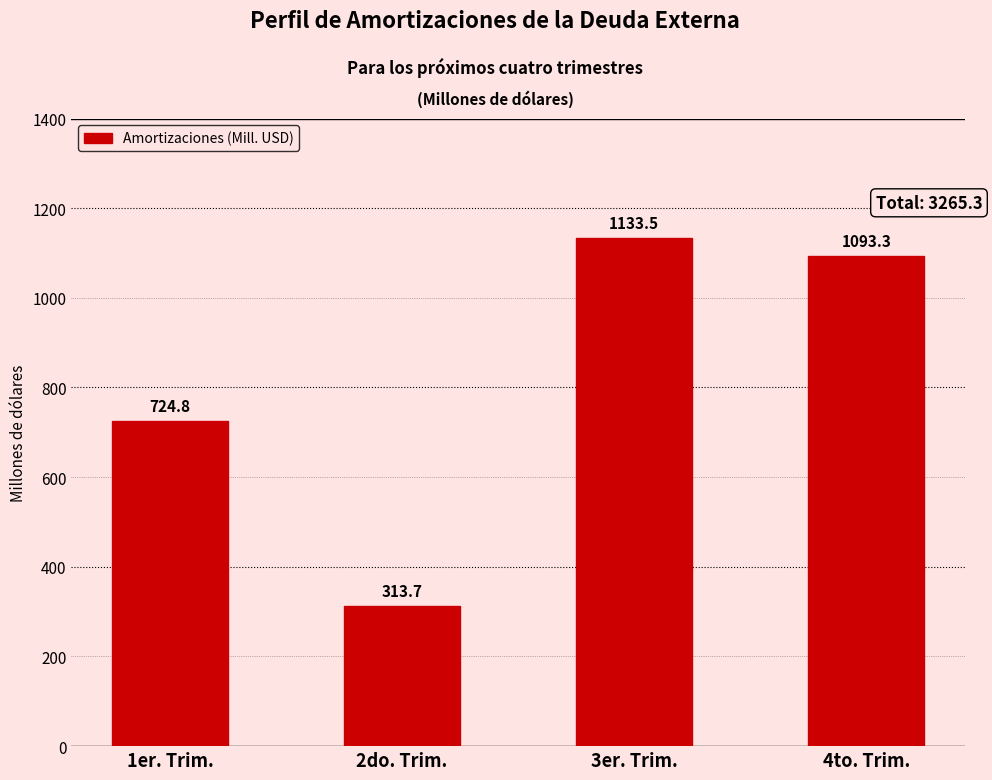

Reading right to left, transcribe all the data shown in this chart.

4to. Trim.=1093.3	3er. Trim.=1133.5	2do. Trim.=313.7	1er. Trim.=724.8